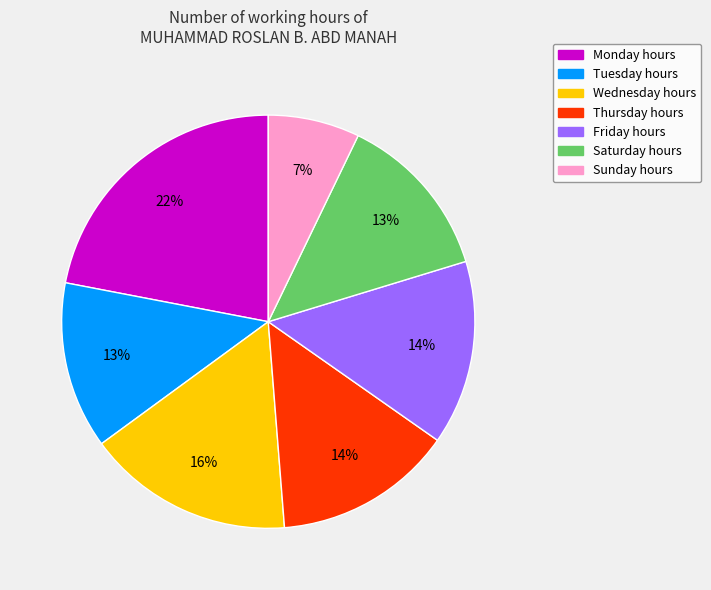

To the nearest percent, what is the average slice percentage?

14%